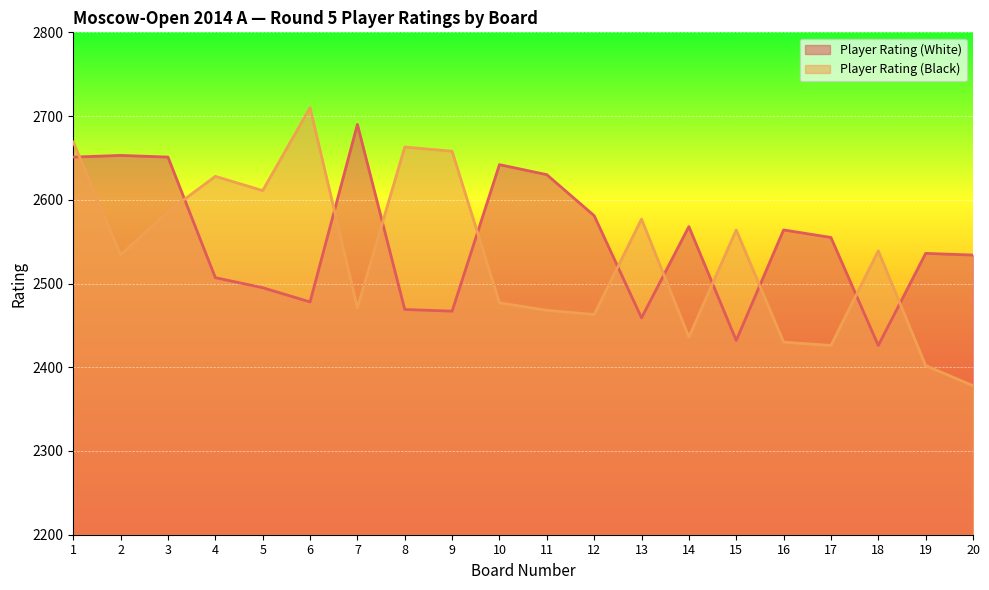

What is the total value across all series at 20?

4912